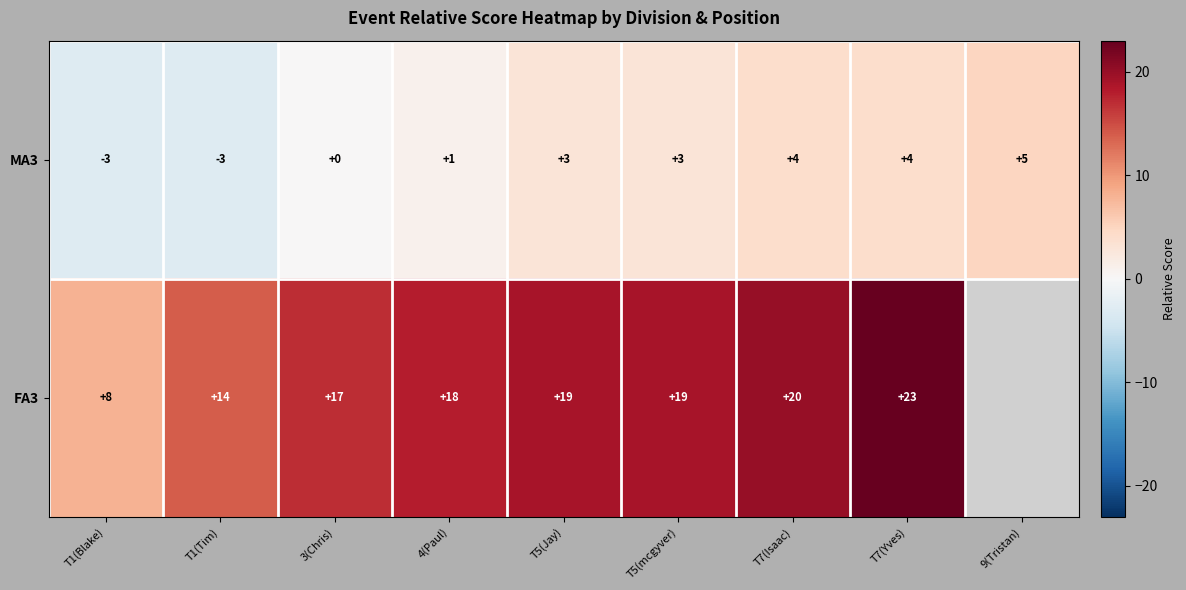

Between 3(Chris) and T5(Jay), which series saw the biggest shift?

MA3